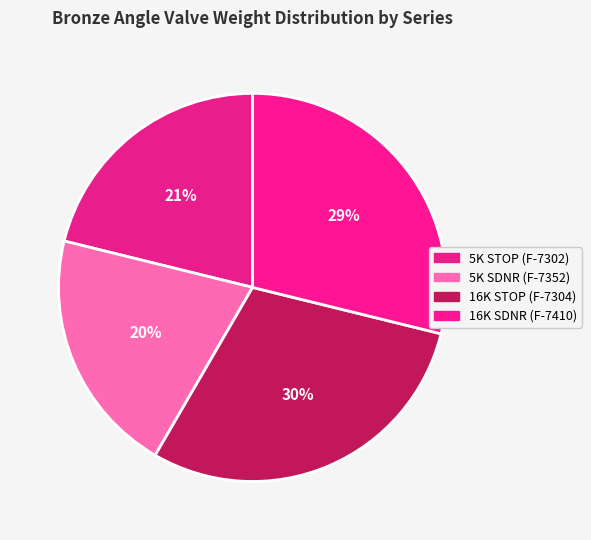

Rank the categories by value from highest to lowest.

16K STOP (F-7304), 16K SDNR (F-7410), 5K STOP (F-7302), 5K SDNR (F-7352)